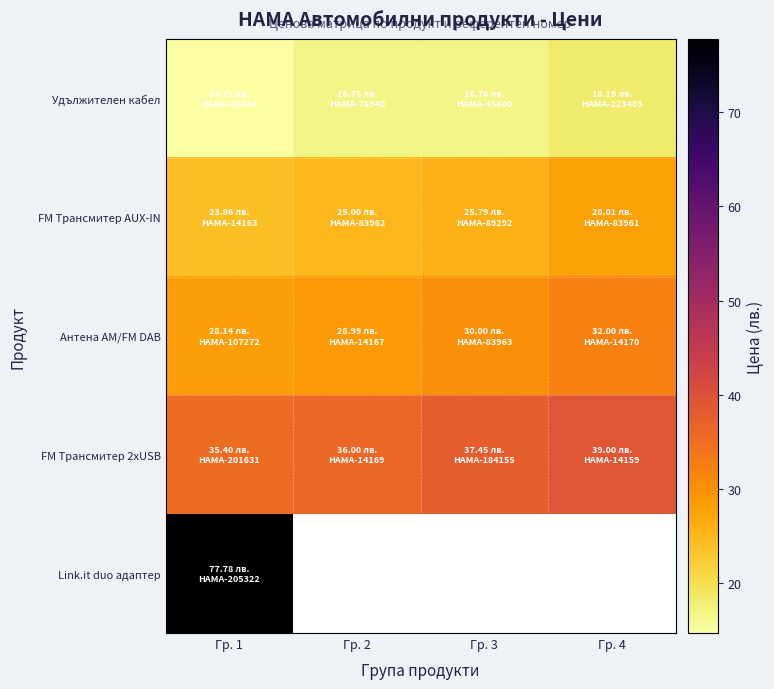

At how many categories does at least one series exceed 53?

1